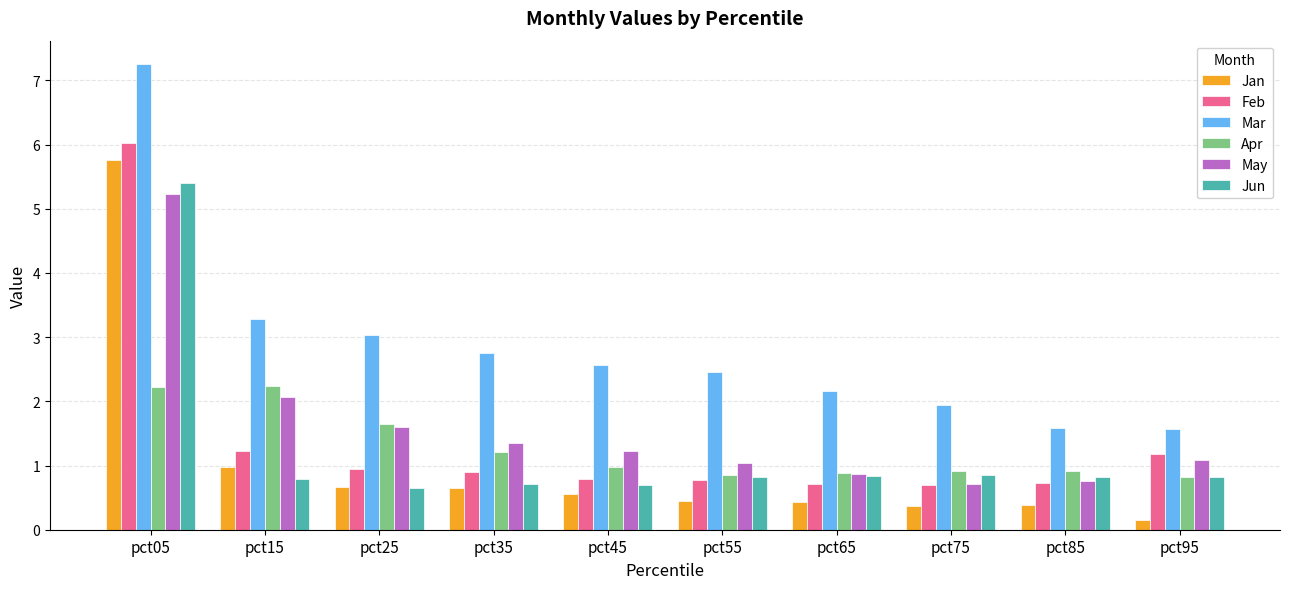

Does the chart contain any negative values?

No